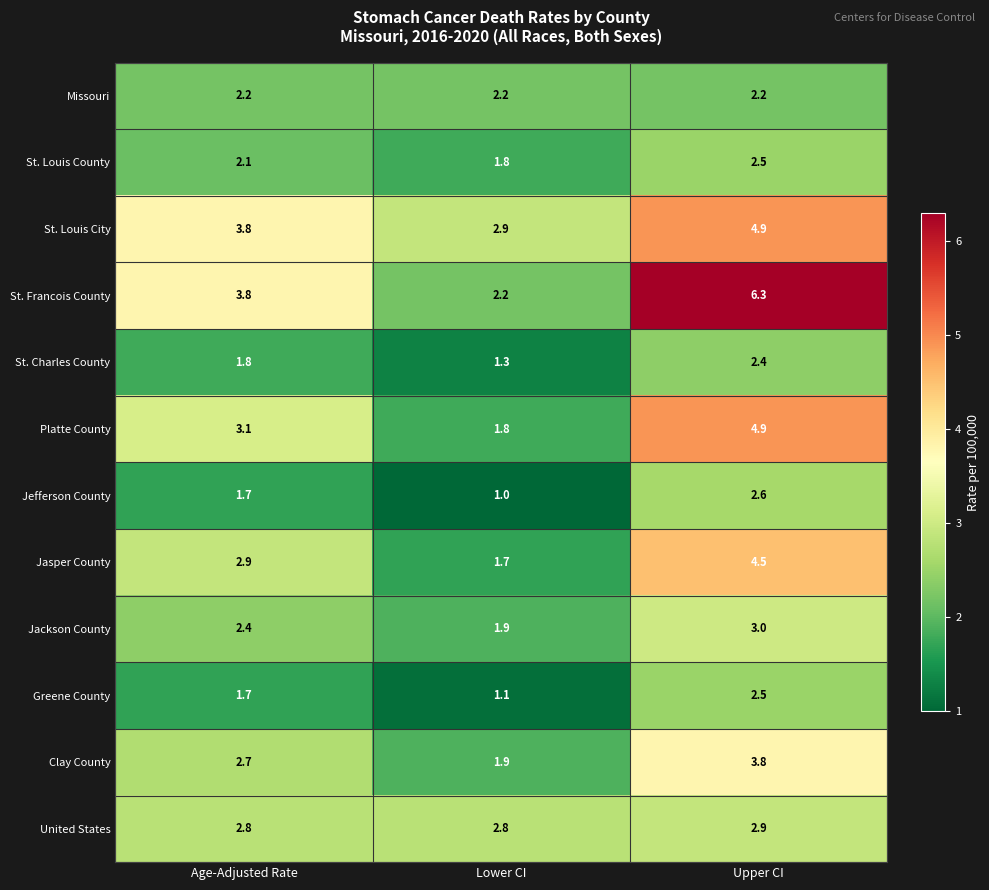

What is the total value across all series at Upper CI?

42.5